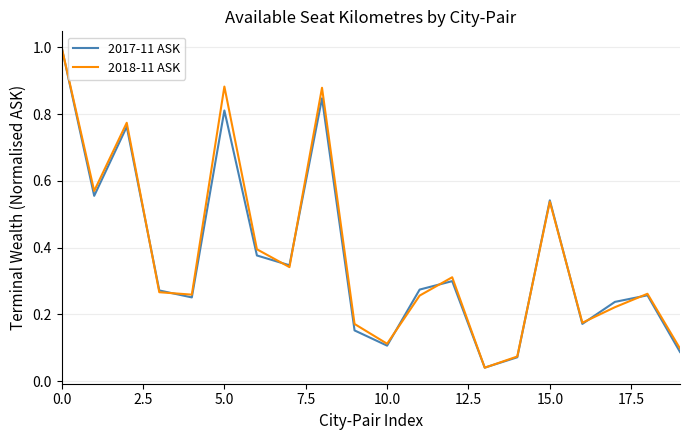

How many series are shown in this chart?

2